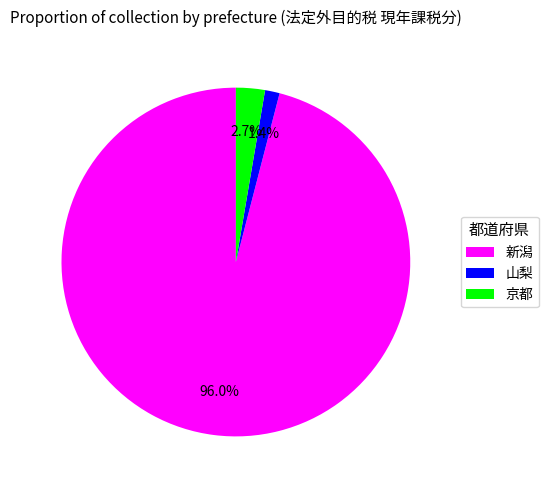

To the nearest percent, what portion does 新潟 represent?

96%